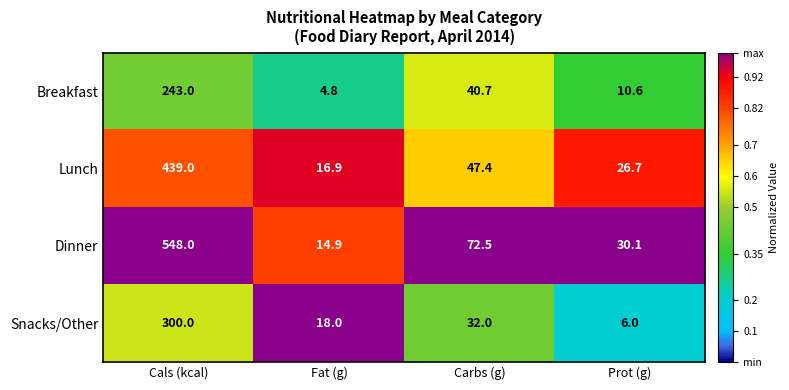

What is the difference between the maximum and minimum values in the Dinner series?

533.1